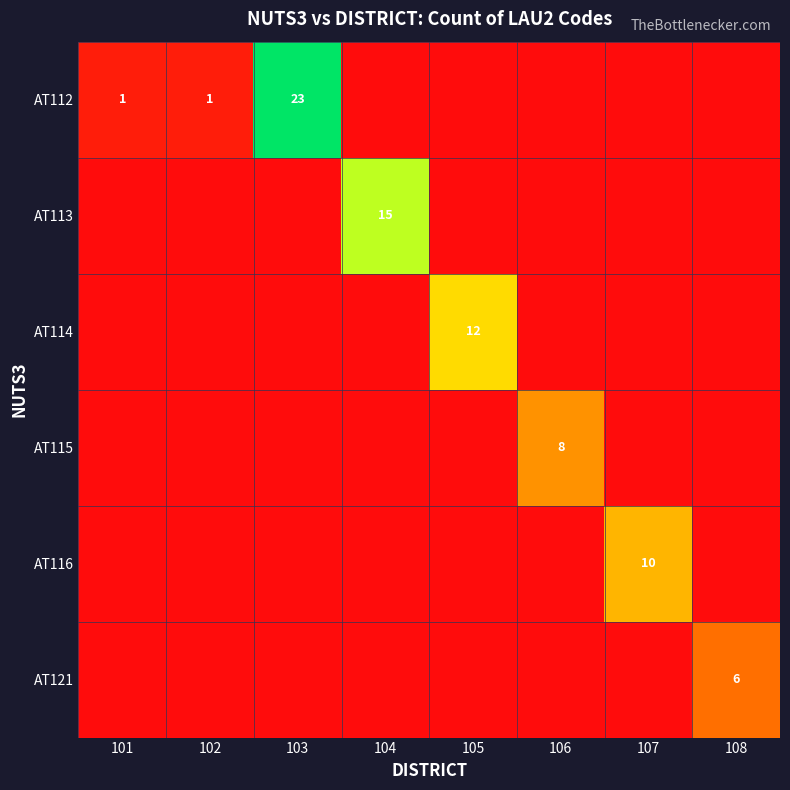

Count the number of categories in the chart.

8